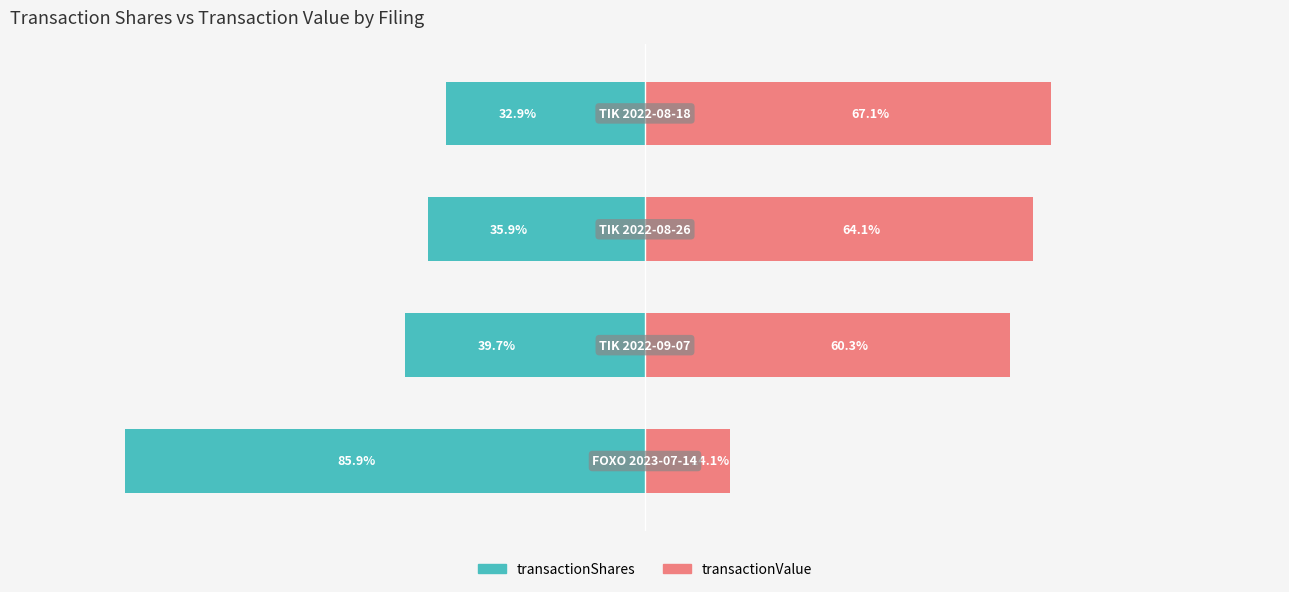

At which category is the sum across all series the highest?

3